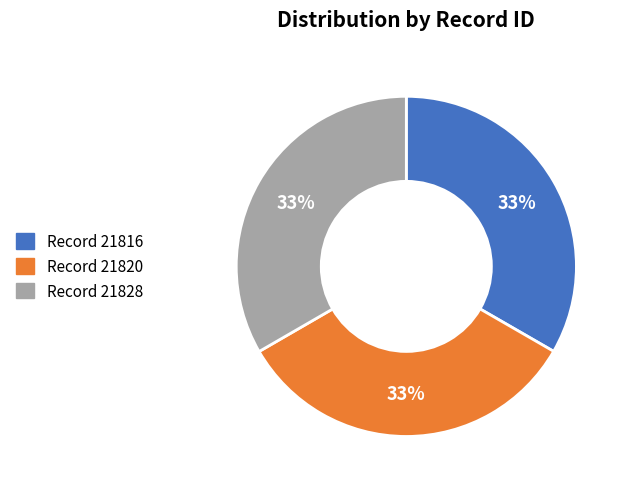

Approximately how many times larger is the value at Record 21828 compared to Record 21820?

1.0